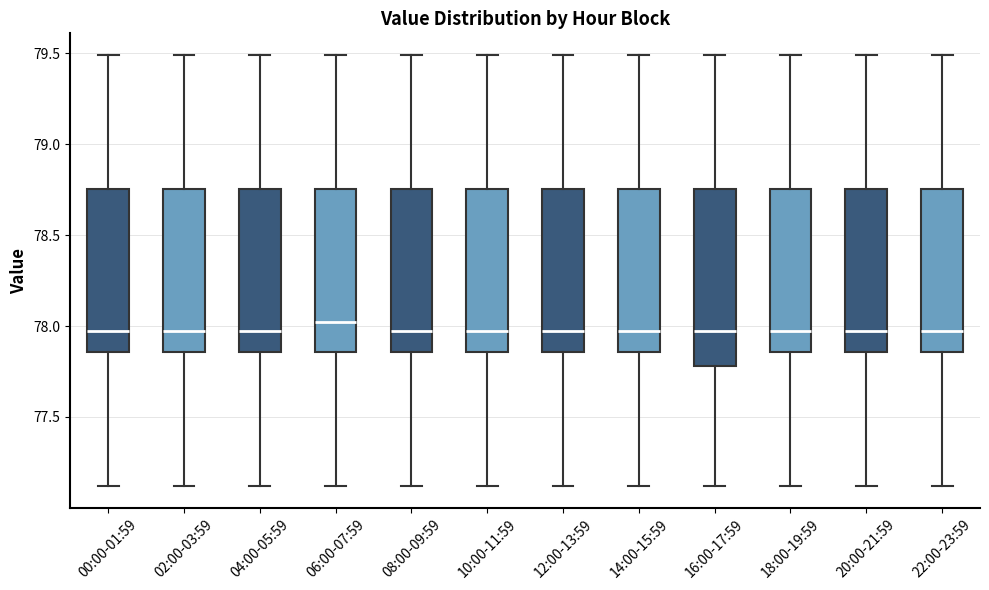

Reading left to right, read every box against the y-axis: the position of its median line, the range the box covers, and the ends of its whiskers. The values are not printed on the chart, so give them approximately, as read against the axis.

00:00-01:59: median 77.95, box 77.85 to 78.75, whiskers 77.10 to 79.50
02:00-03:59: median 77.95, box 77.85 to 78.75, whiskers 77.10 to 79.50
04:00-05:59: median 77.95, box 77.85 to 78.75, whiskers 77.10 to 79.50
06:00-07:59: median 78.00, box 77.85 to 78.75, whiskers 77.10 to 79.50
08:00-09:59: median 77.95, box 77.85 to 78.75, whiskers 77.10 to 79.50
10:00-11:59: median 77.95, box 77.85 to 78.75, whiskers 77.10 to 79.50
12:00-13:59: median 77.95, box 77.85 to 78.75, whiskers 77.10 to 79.50
14:00-15:59: median 77.95, box 77.85 to 78.75, whiskers 77.10 to 79.50
16:00-17:59: median 77.95, box 77.80 to 78.75, whiskers 77.10 to 79.50
18:00-19:59: median 77.95, box 77.85 to 78.75, whiskers 77.10 to 79.50
20:00-21:59: median 77.95, box 77.85 to 78.75, whiskers 77.10 to 79.50
22:00-23:59: median 77.95, box 77.85 to 78.75, whiskers 77.10 to 79.50